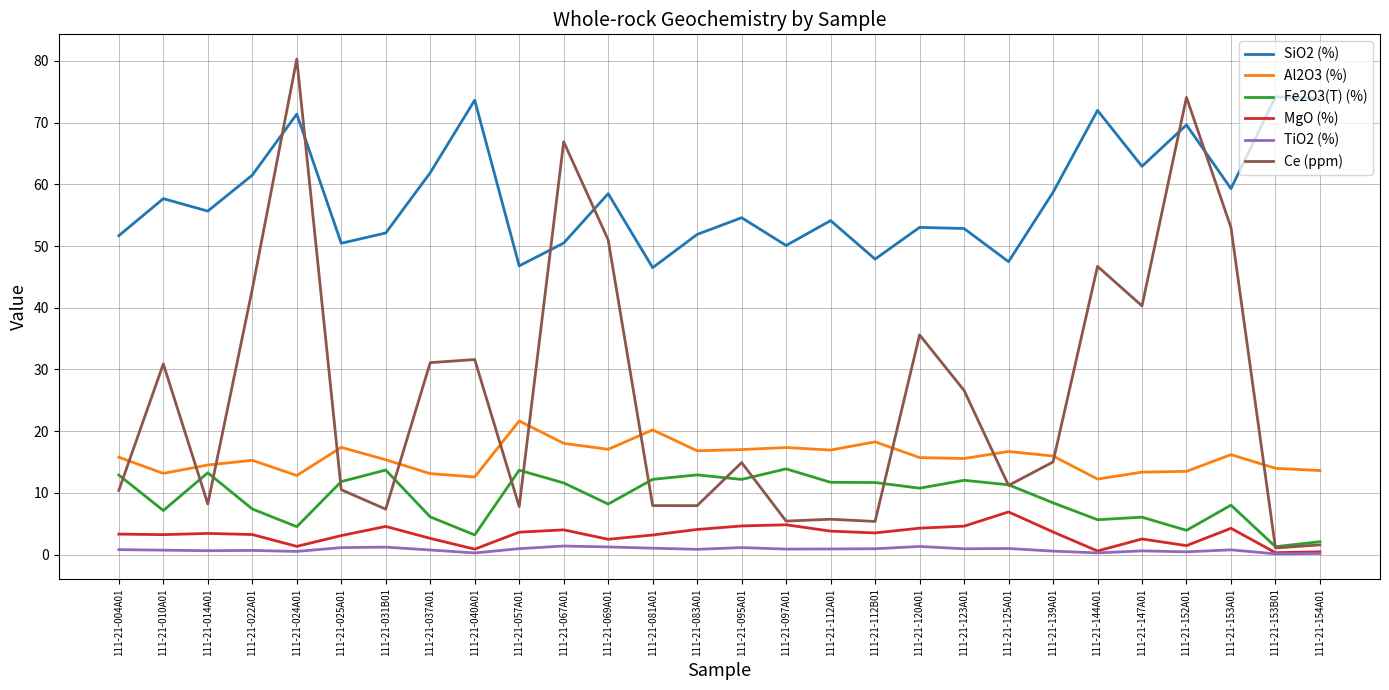

Does the chart display data point markers on the line(s)?

No